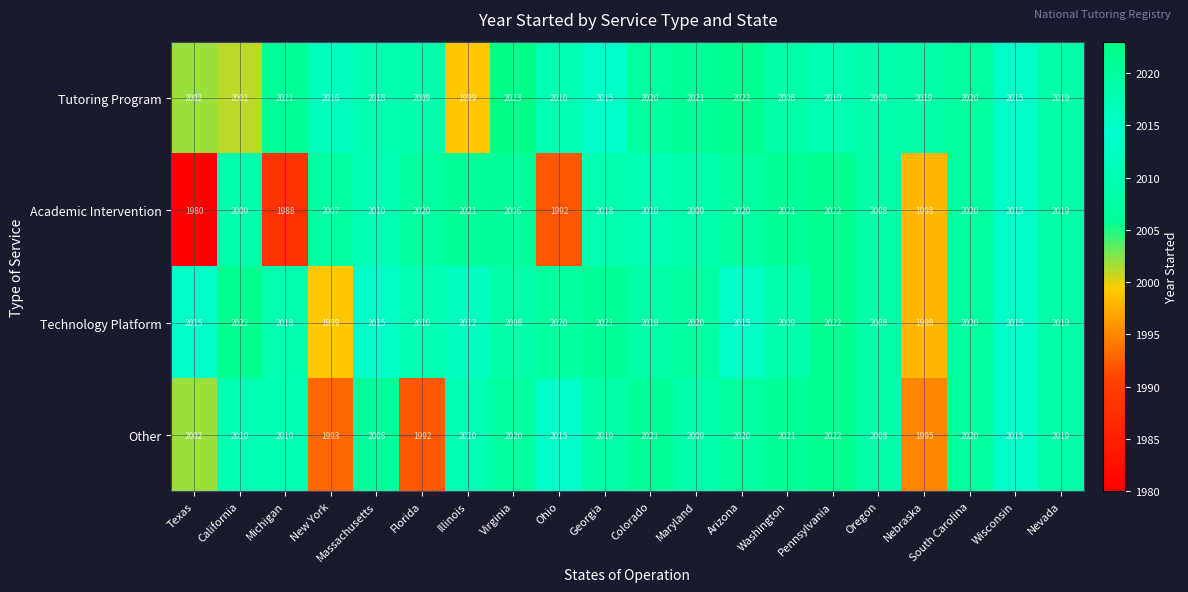

What is the minimum value for Technology Platform?

1998